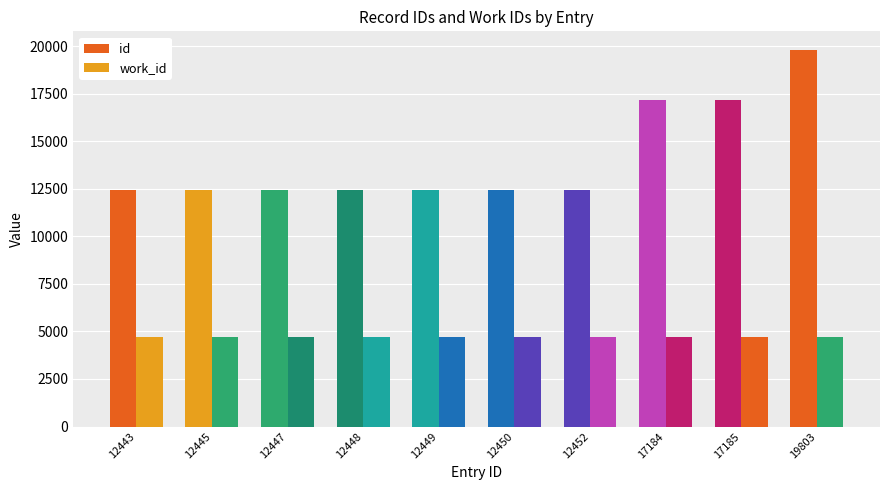

Reading left to right, what are all the values shown in this chart?

id: 12443=12443	12445=12445	12447=12447	12448=12448	12449=12449	12450=12450	12452=12452	17184=17184	17185=17185	19803=19803
work_id: 12443=4718	12445=4718	12447=4718	12448=4718	12449=4718	12450=4718	12452=4718	17184=4718	17185=4718	19803=4718